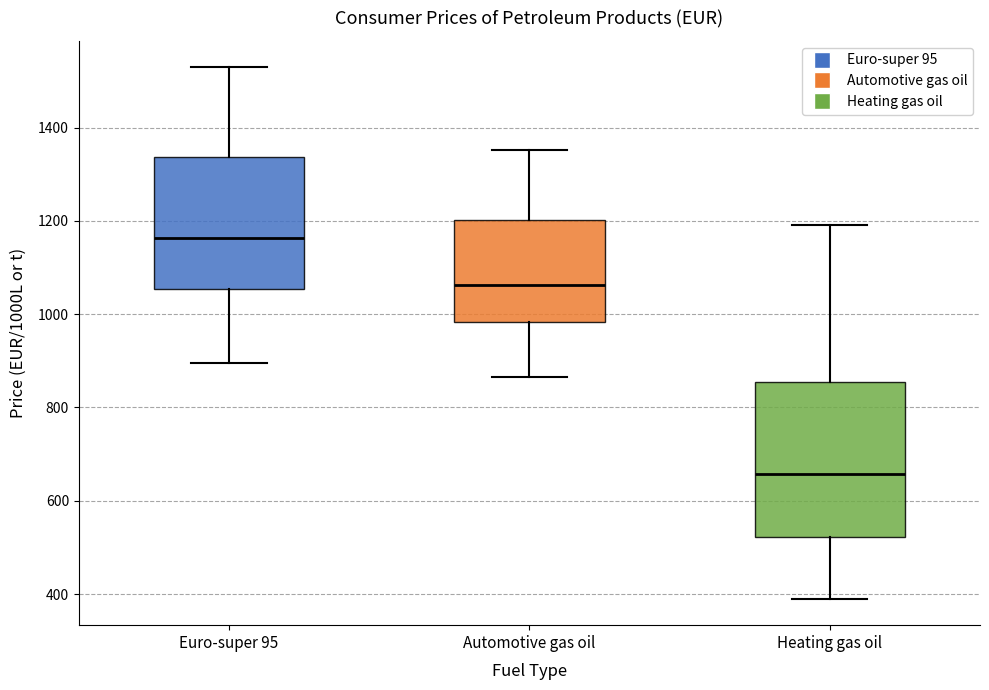

Reading left to right, transcribe this box plot: for each box, give where its median line is, the range the box spans, and where its two whiskers end, as read against the y-axis. The values are not printed on the chart, so give them approximately, as read against the axis.

Euro-super 95: median 1160, box 1060 to 1340, whiskers 900 to 1520
Automotive gas oil: median 1060, box 980 to 1200, whiskers 860 to 1360
Heating gas oil: median 660, box 520 to 860, whiskers 400 to 1200